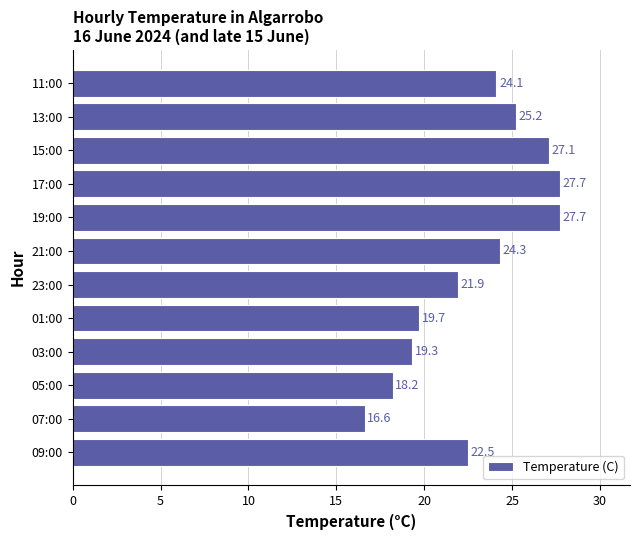

What is the ratio of the value at 11:00 to the value at 09:00?

1.1